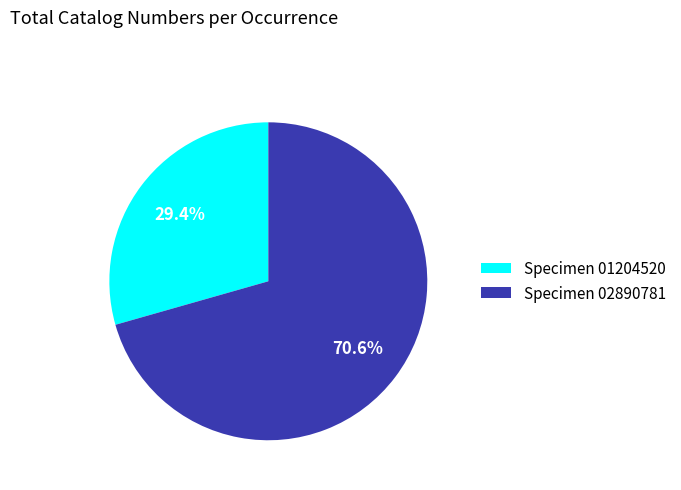

Rank the categories by value from highest to lowest.

Specimen 02890781, Specimen 01204520